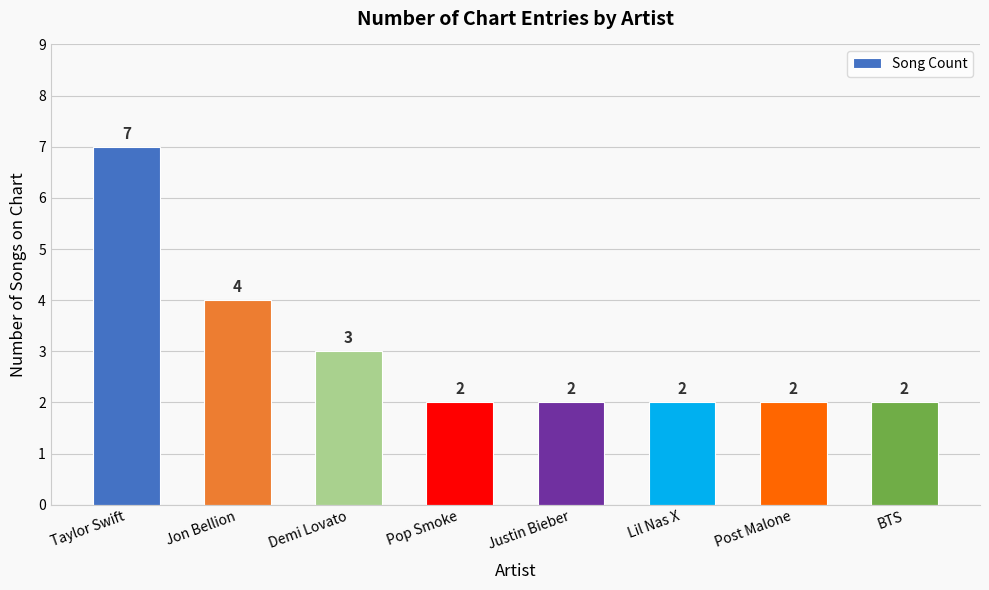

The chart shows a value of 2 at Lil Nas X. True or false?

True